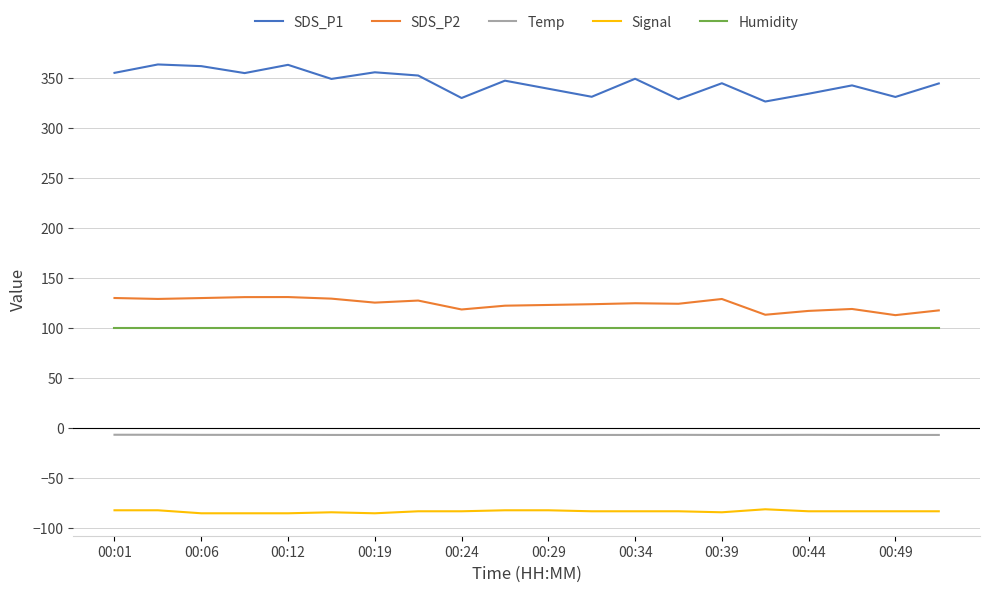

What is the maximum value shown in the chart?

363.6